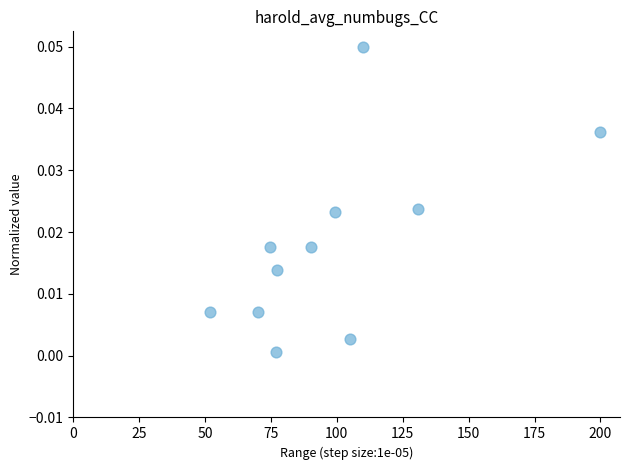

What is the range of X values (max minus min)?

148.0